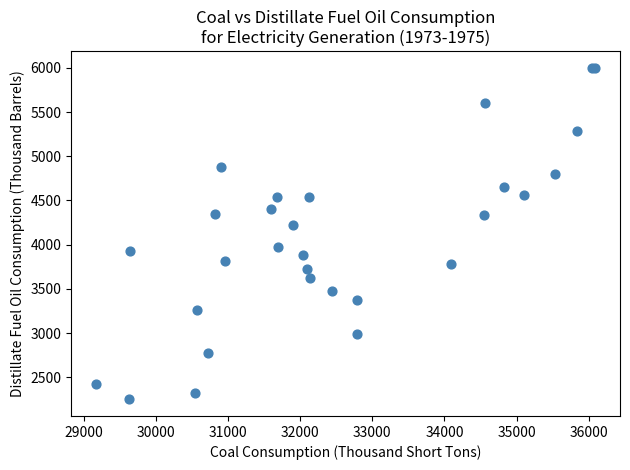

What Y value in the scatter plot is closest to 4125?

4224.5